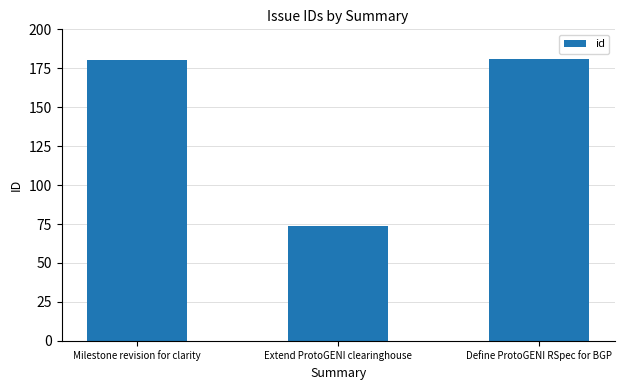

Reading left to right, list all the values displayed in this chart.

180	74	181